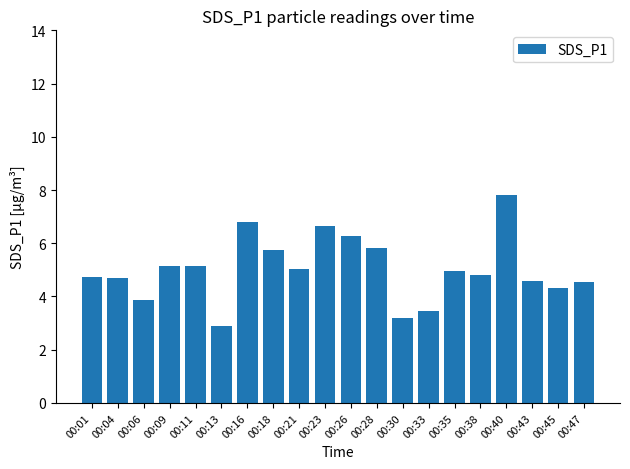

Which has a higher value, 00:45 or 00:23?

00:23